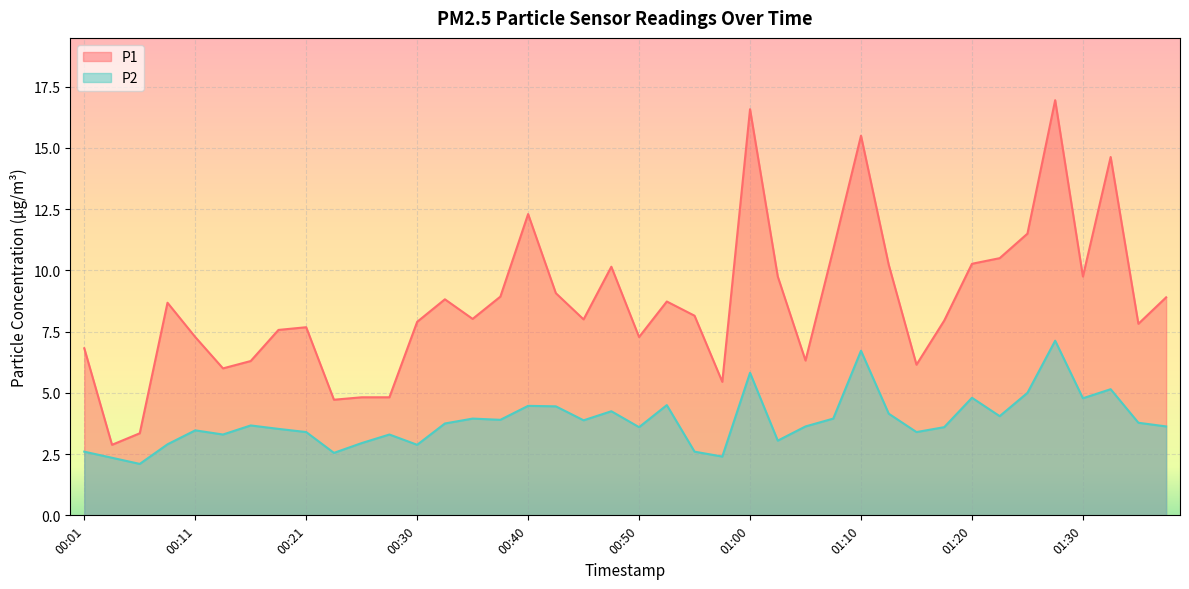

Reading right to left, transcribe all the data shown in this chart.

P1: 8.9	7.8	14.6	9.8	16.9	11.5	10.5	10.3	8.0	6.2	10.2	15.5	10.8	6.3	9.8	16.6	5.5	8.2	8.7	7.3	10.2	8.0	9.1	12.3	8.9	8.0	8.8	7.9	4.8	4.8	4.7	7.7	7.6	6.3	6.0	7.3	8.7	3.4	2.9	6.8
P2: 3.6	3.8	5.2	4.8	7.1	5.0	4.0	4.8	3.6	3.4	4.2	6.7	4.0	3.6	3.0	5.8	2.4	2.6	4.5	3.6	4.2	3.9	4.5	4.5	3.9	4.0	3.8	2.9	3.3	3.0	2.5	3.4	3.5	3.7	3.3	3.5	2.9	2.1	2.4	2.6